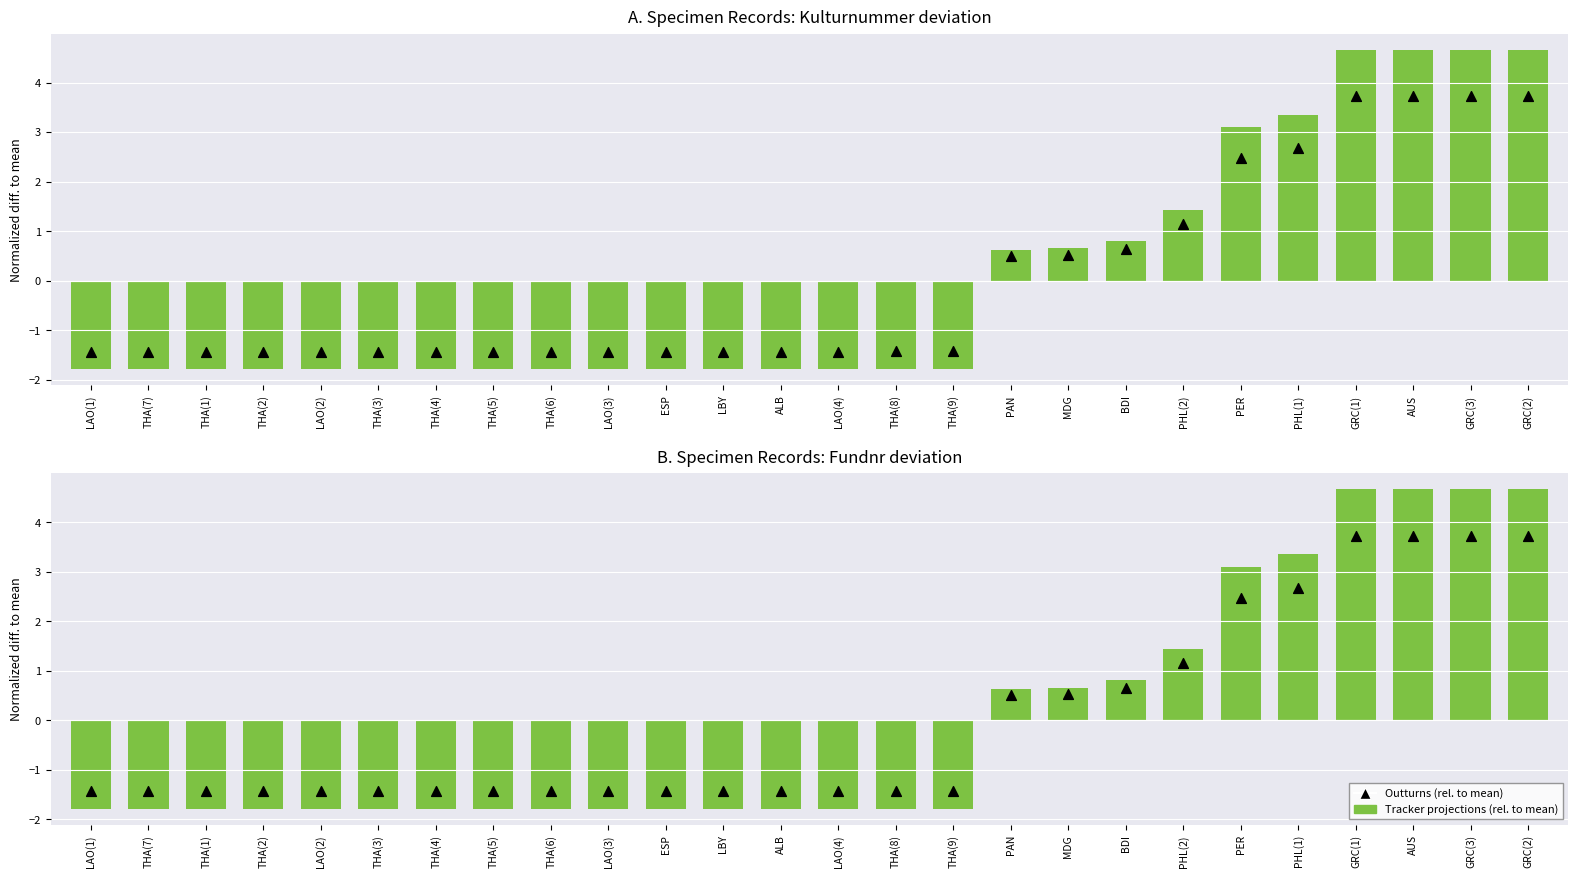

What are all the series names shown in the legend?

Tracker projections (rel. to mean), Outturns (rel. to mean)